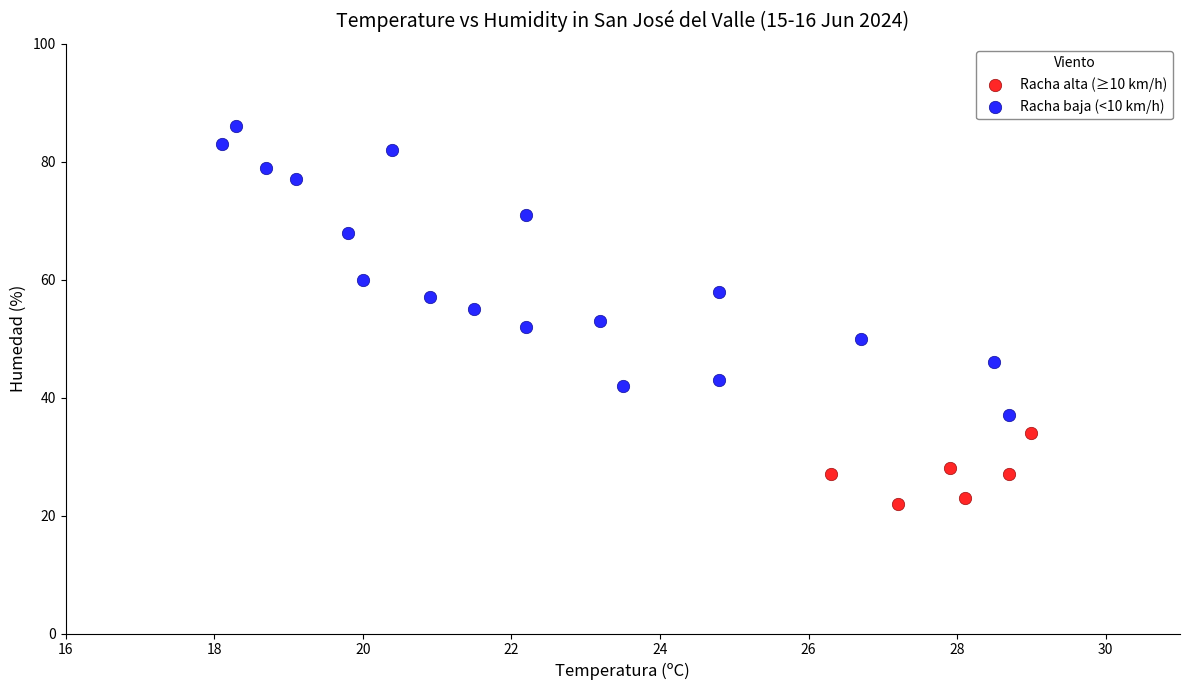

Which series reaches the minimum Y coordinate?

Racha alta (≥10 km/h)